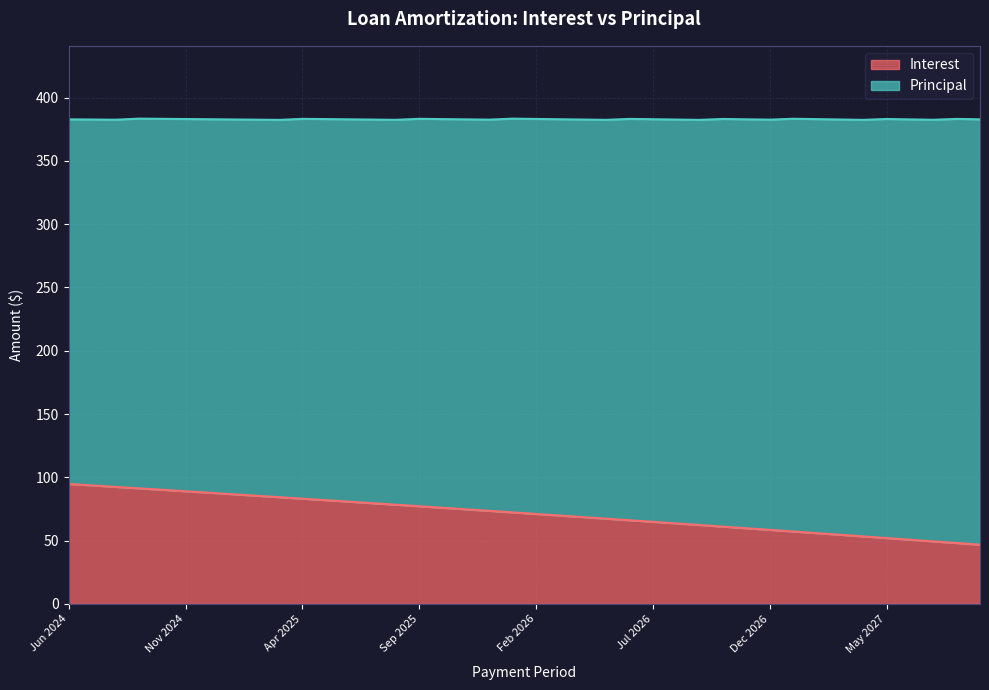

Rank the categories by value from lowest to highest.

Sep 2027, Aug 2027, Jul 2027, Jun 2027, May 2027, Apr 2027, Mar 2027, Feb 2027, Jan 2027, Dec 2026, Nov 2026, Oct 2026, Sep 2026, Aug 2026, Jul 2026, Jun 2026, May 2026, Apr 2026, Mar 2026, Feb 2026, Jan 2026, Dec 2025, Nov 2025, Oct 2025, Sep 2025, Aug 2025, Jul 2025, Jun 2025, May 2025, Apr 2025, Mar 2025, Feb 2025, Jan 2025, Dec 2024, Nov 2024, Oct 2024, Sep 2024, Aug 2024, Jul 2024, Jun 2024